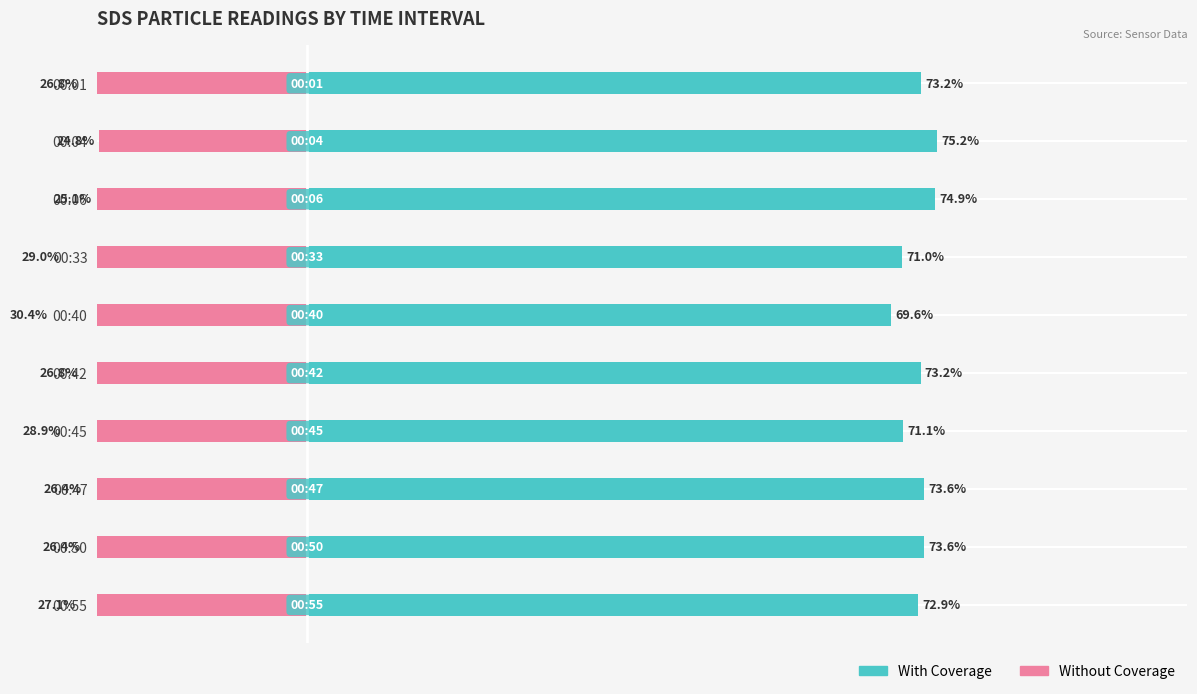

The Without Coverage series shows -25.1 at 00:06. True or false?

True